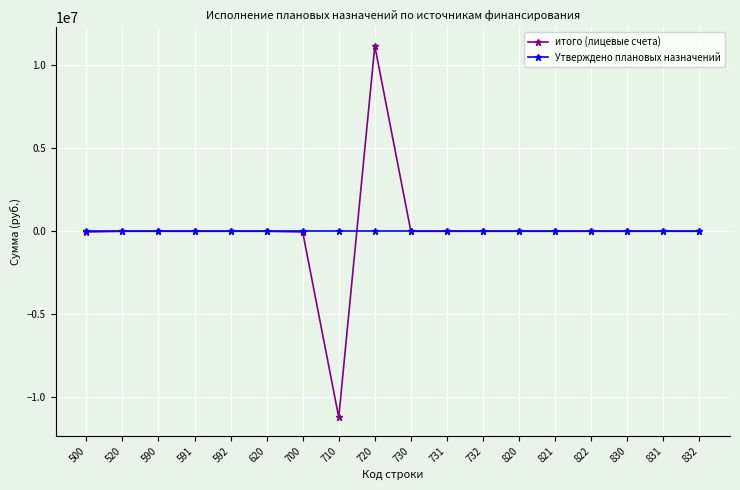

At which category is the sum across all series the highest?

720